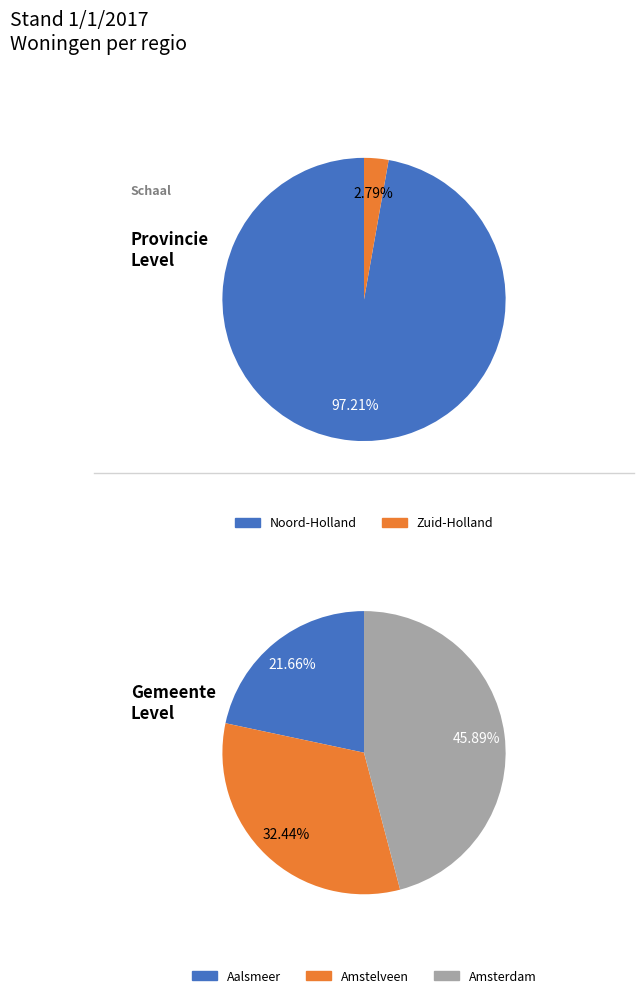

Which slice is the largest?

Noord-Holland